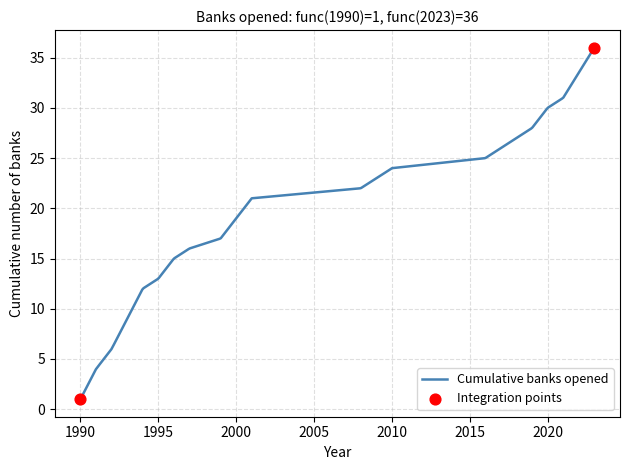

What is the greatest value displayed?

36.0